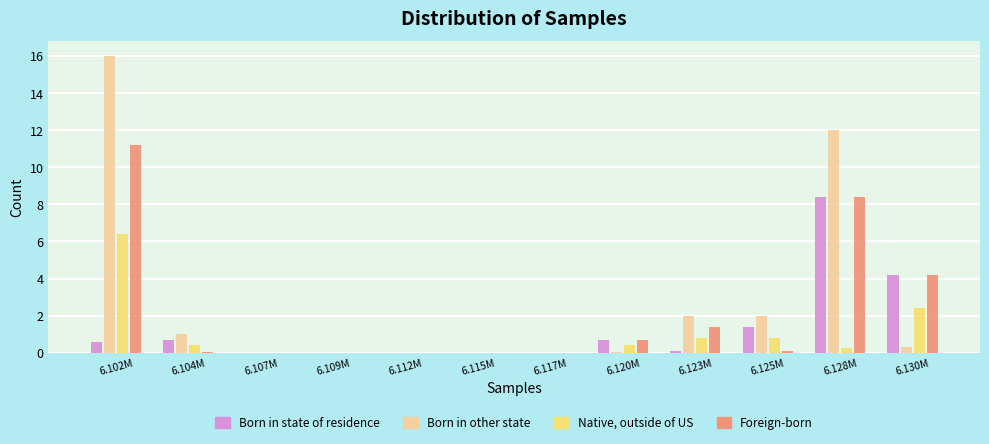

What is the highest value of the Native, outside of US series?

6.4